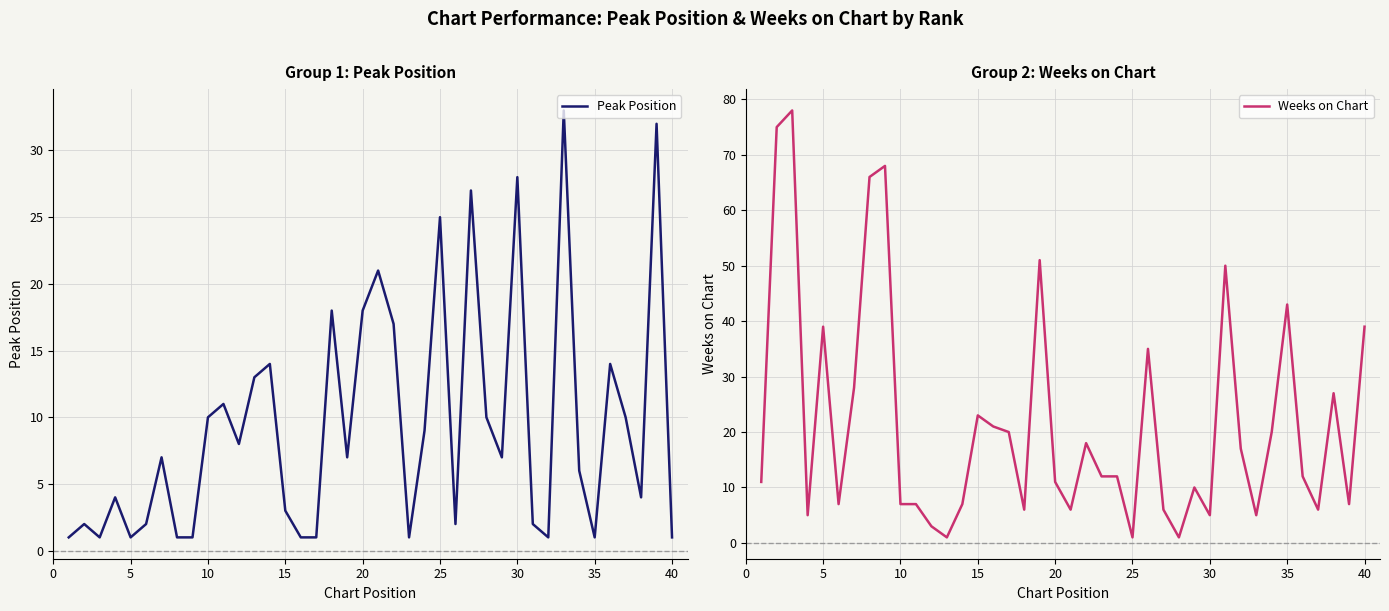

True or false: Peak Position has a value of 4 at 10.

False